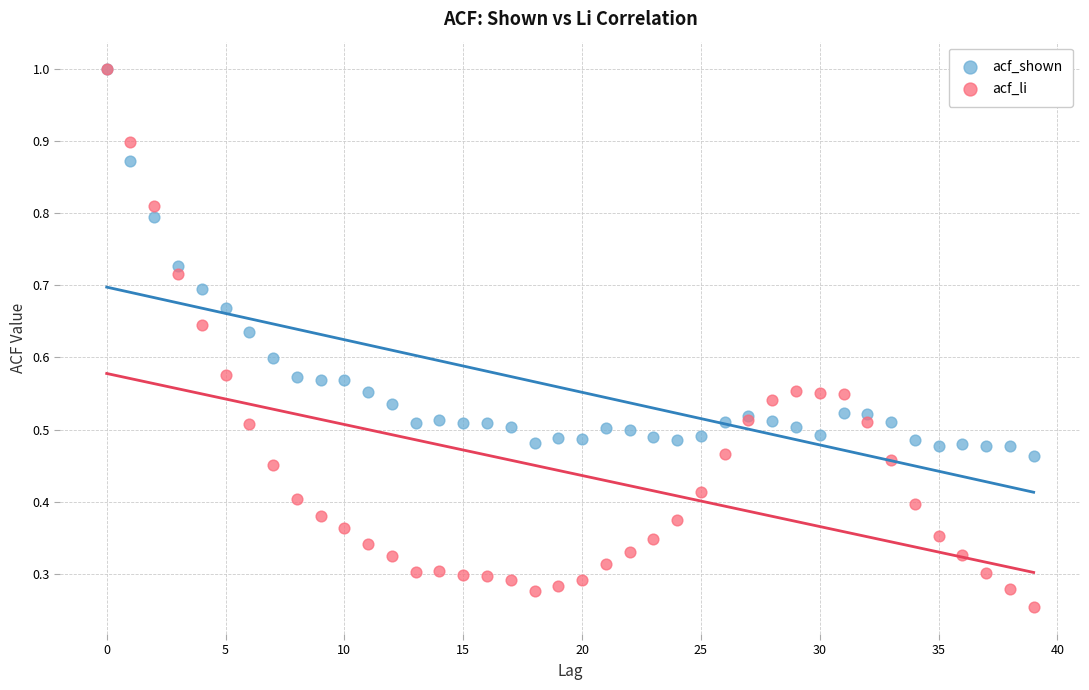

What are all the series names shown in the legend?

acf_shown, acf_li